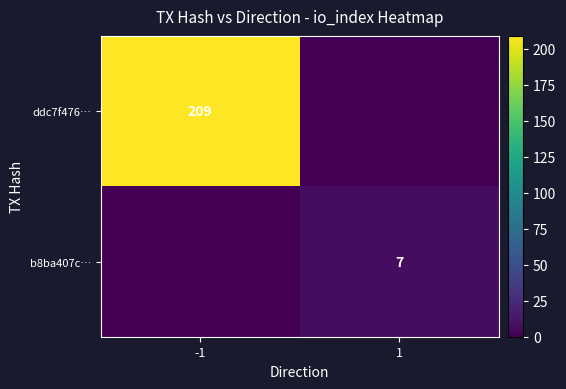

Is the value of ddc7f476… at -1 greater than the value of b8ba407c… at 1?

Yes